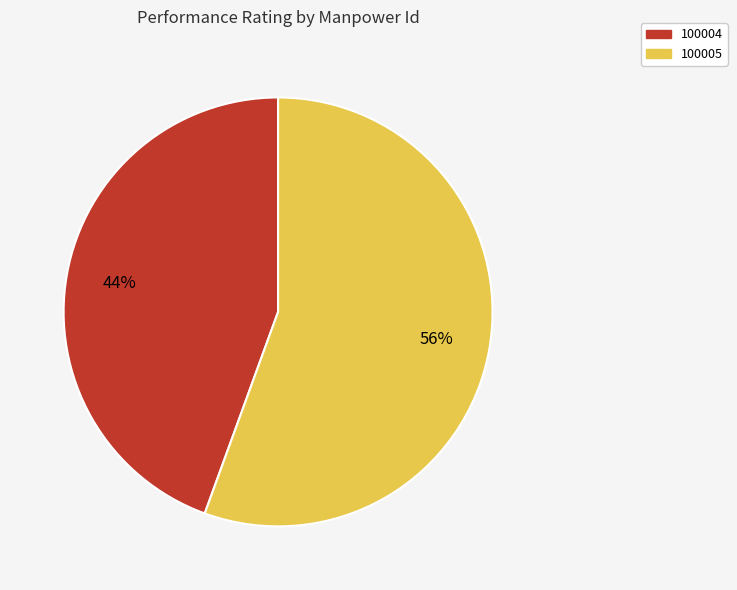

Is the sum of 100004 and 100005 greater than half?

Yes